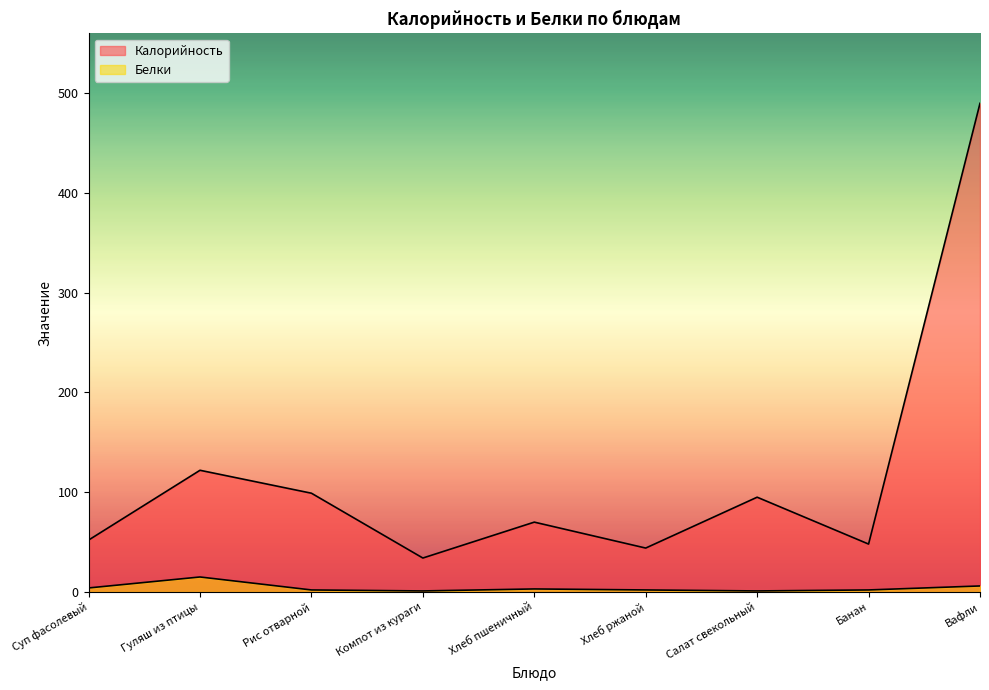

Is it true that Калорийность equals 70 at Хлеб пшеничный?

True